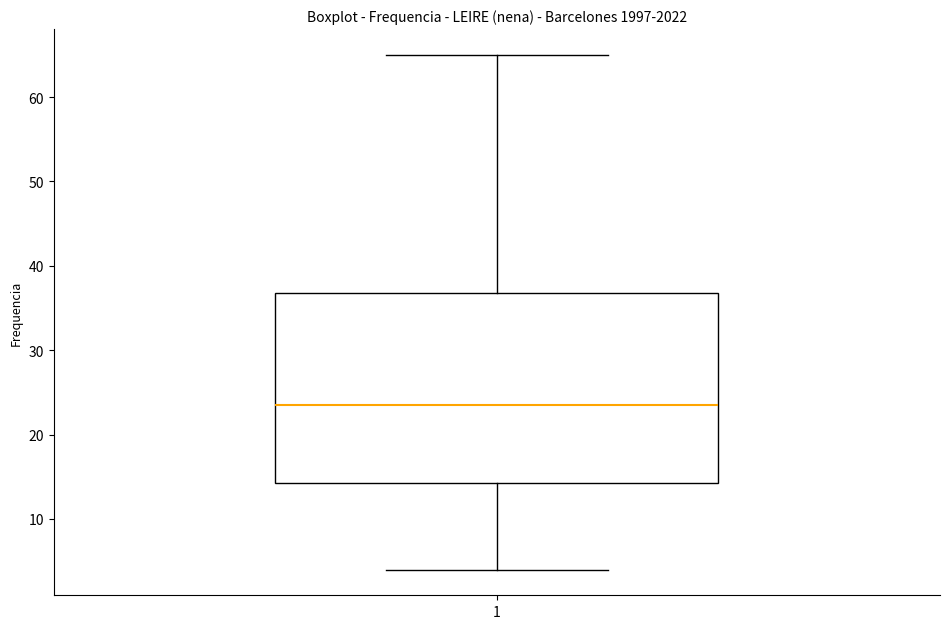

Transcribe this box plot: give where the median line is, the range the box spans, and where the two whiskers end, as read against the y-axis. The values are not printed on the chart, so give them approximately, as read against the axis.

median 24, box 14 to 37, whiskers 4 to 65